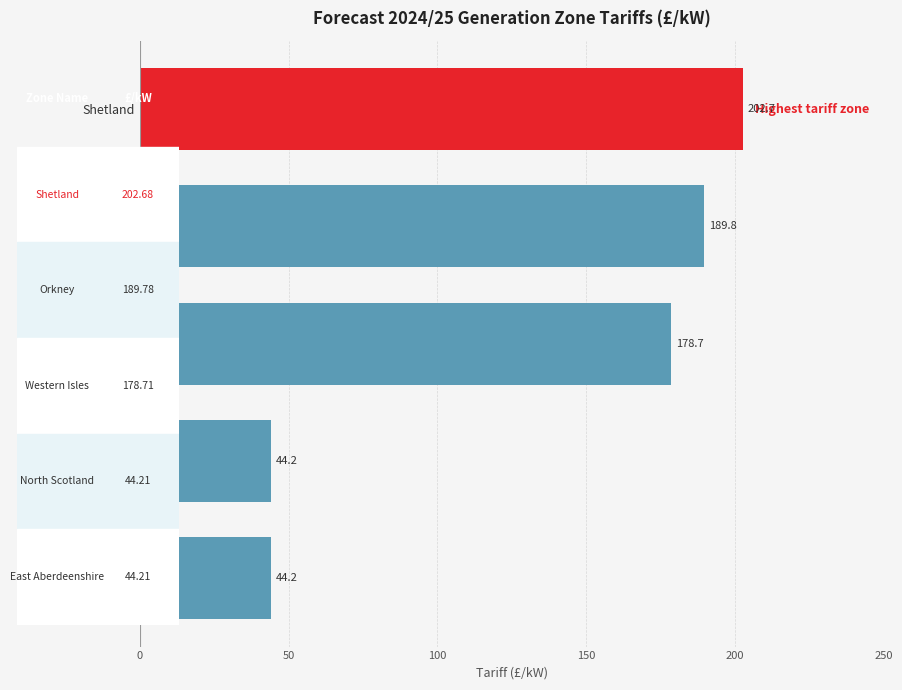

Approximately how many times larger is the value at Shetland compared to North Scotland?

4.6